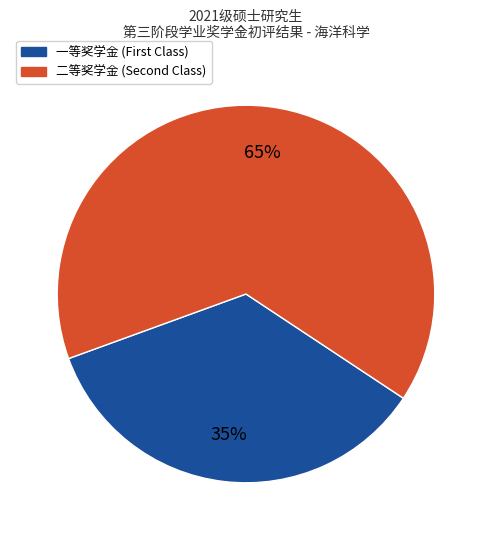

Does any single category account for the majority?

Yes